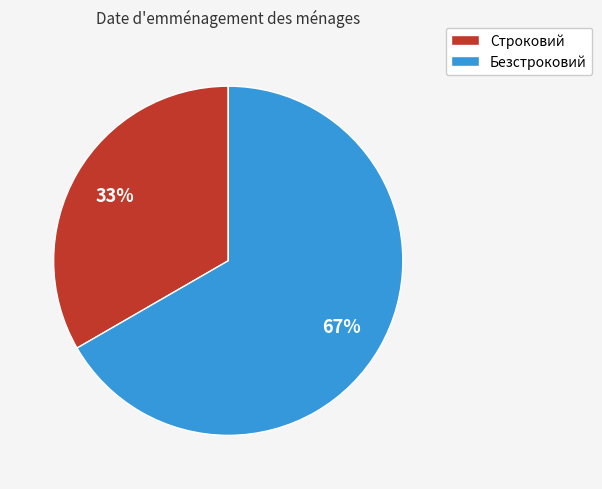

How many segments does this pie chart have?

2